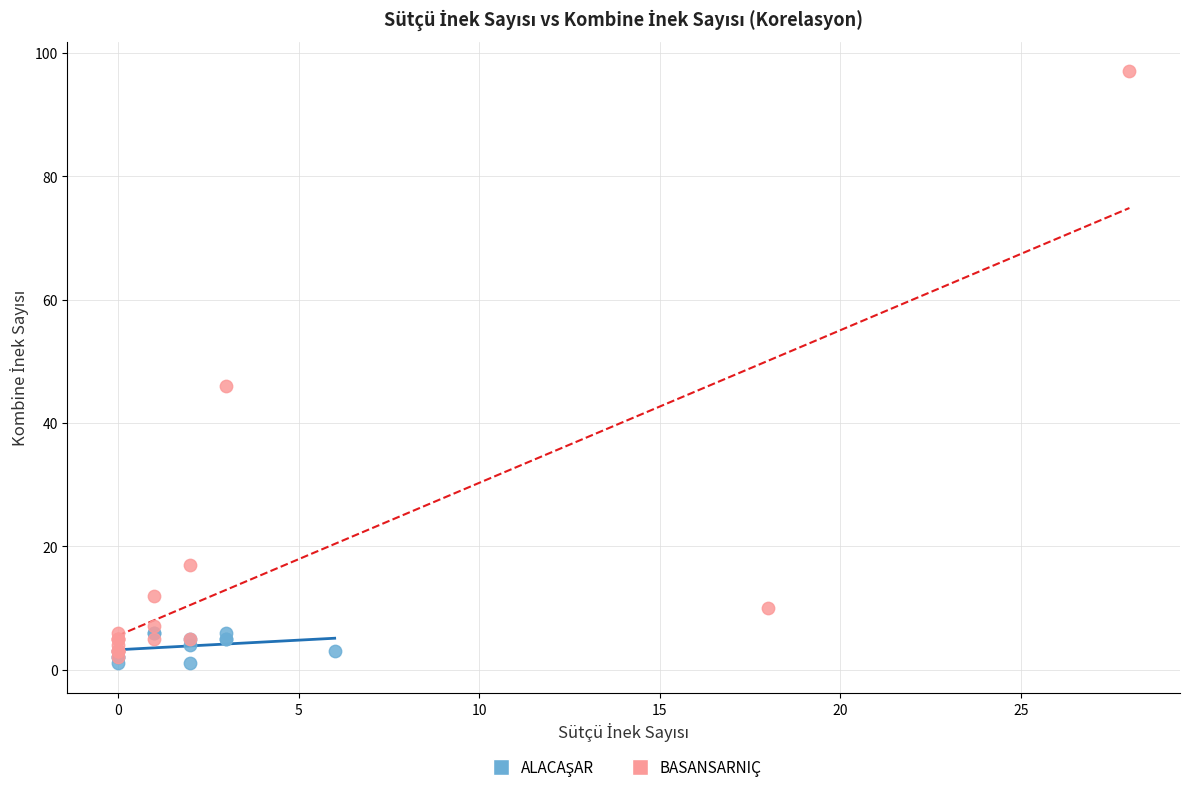

Which series contains the highest Y value?

BASANSARNIÇ